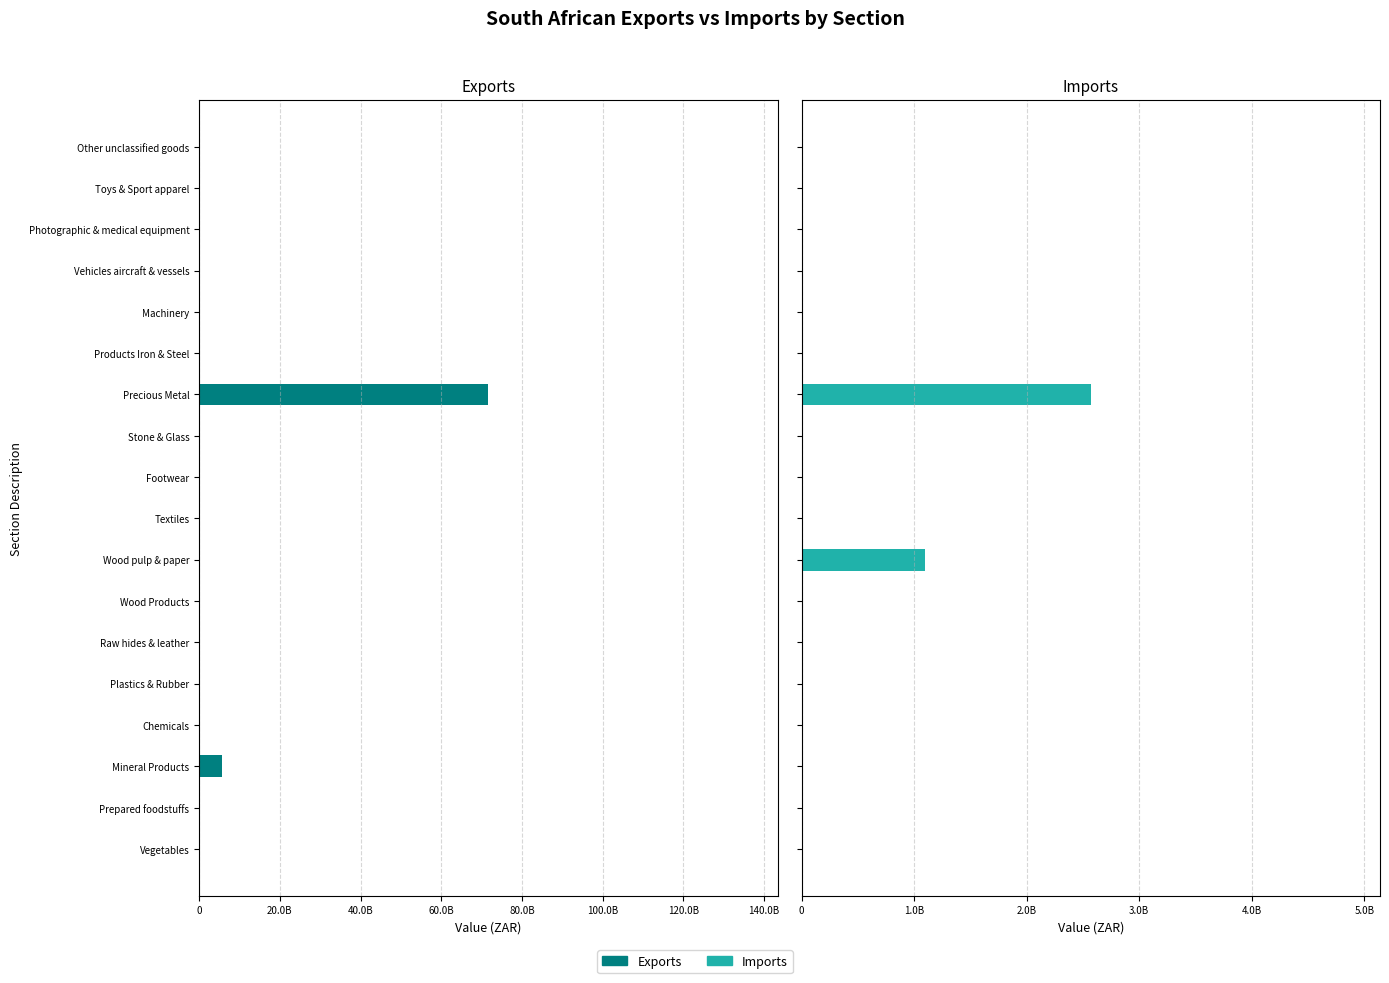

The Imports series shows 0.0 at Vehicles aircraft & vessels. True or false?

True